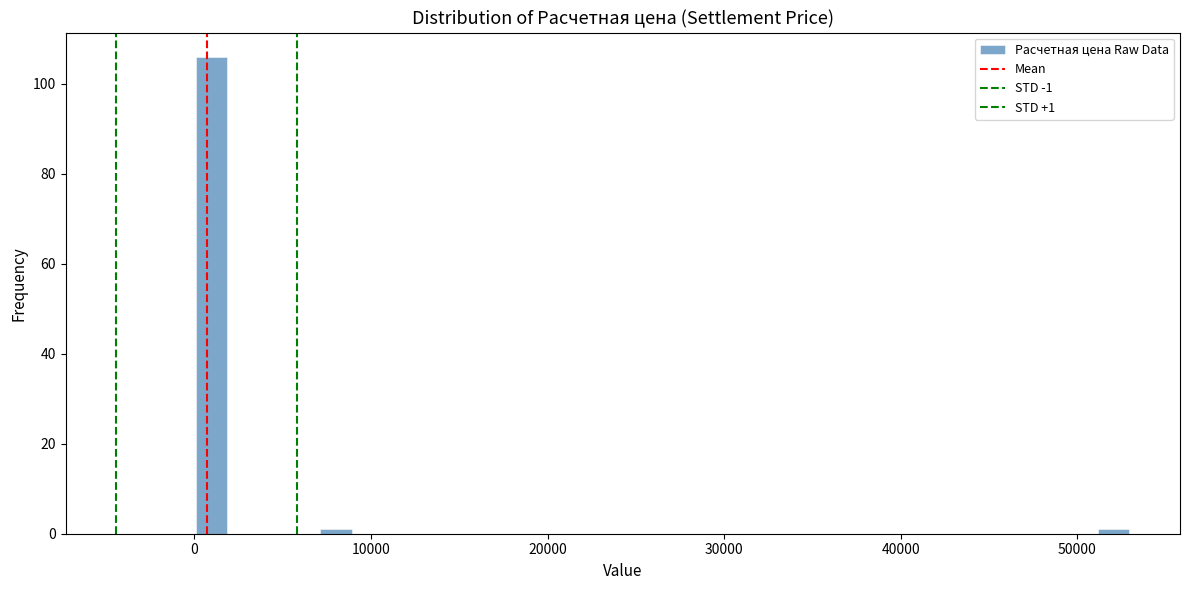

Around what value on the x-axis is the tallest bar? Give the approximate position of its centre, as read against the axis.

1000